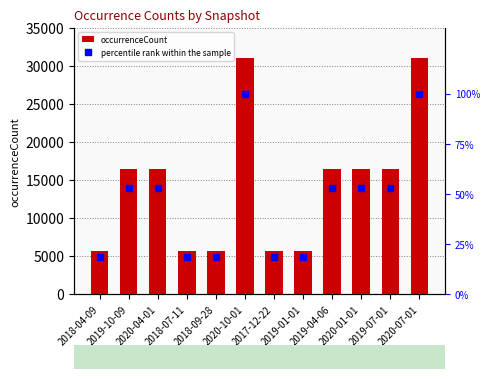

Reading left to right, what are all the values shown in this chart?

occurrenceCount: 5750.0	16483.0	16483.0	5750.0	5750.0	31047.0	5750.0	5750.0	16483.0	16483.0	16483.0	31047.0
percentile rank within the sample: 18.5	53.1	53.1	18.5	18.5	100.0	18.5	18.5	53.1	53.1	53.1	100.0